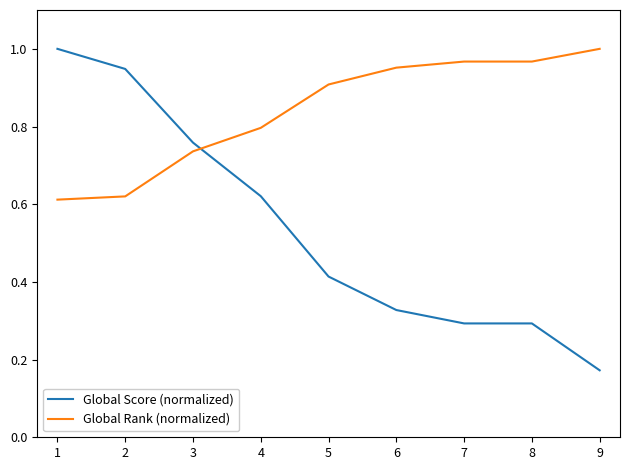

How many times do Global Rank (normalized) and Global Score (normalized) cross each other?

1